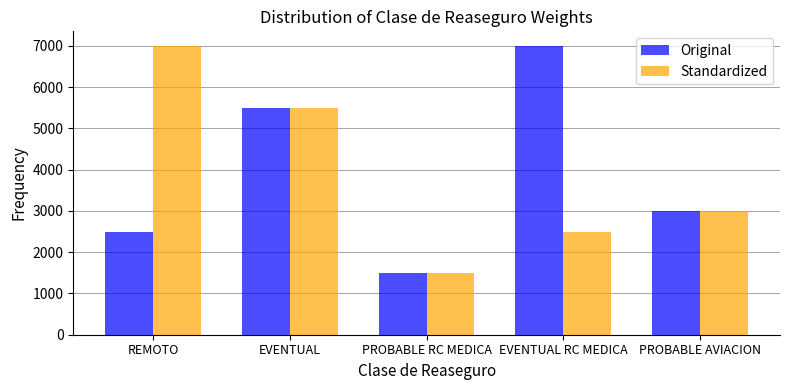

What is the sum of the Original values at REMOTO and PROBABLE AVIACION?

5500